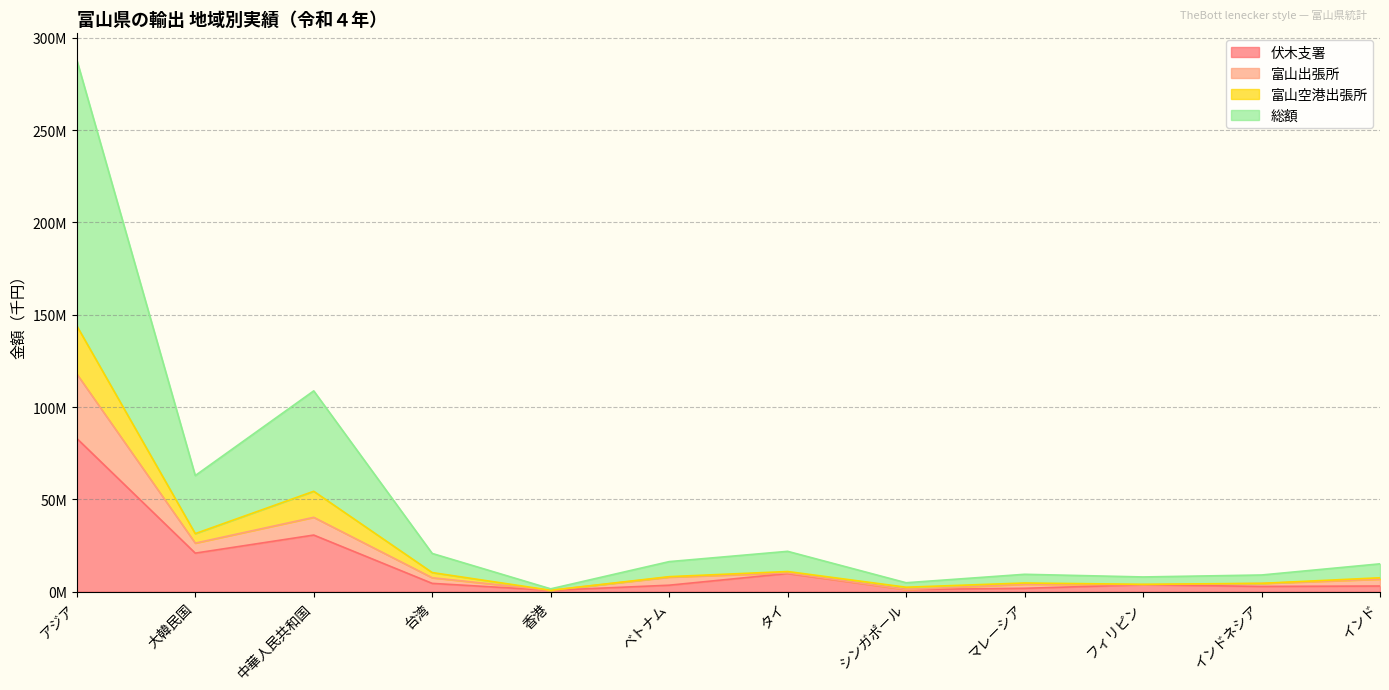

Does the chart have visible grid lines?

Yes